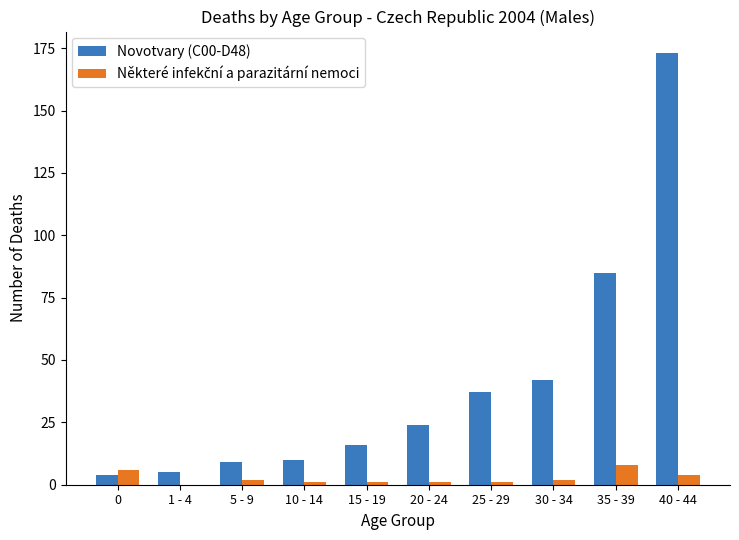

Between 0 and 40 - 44, which series saw the biggest shift?

Novotvary (C00-D48)